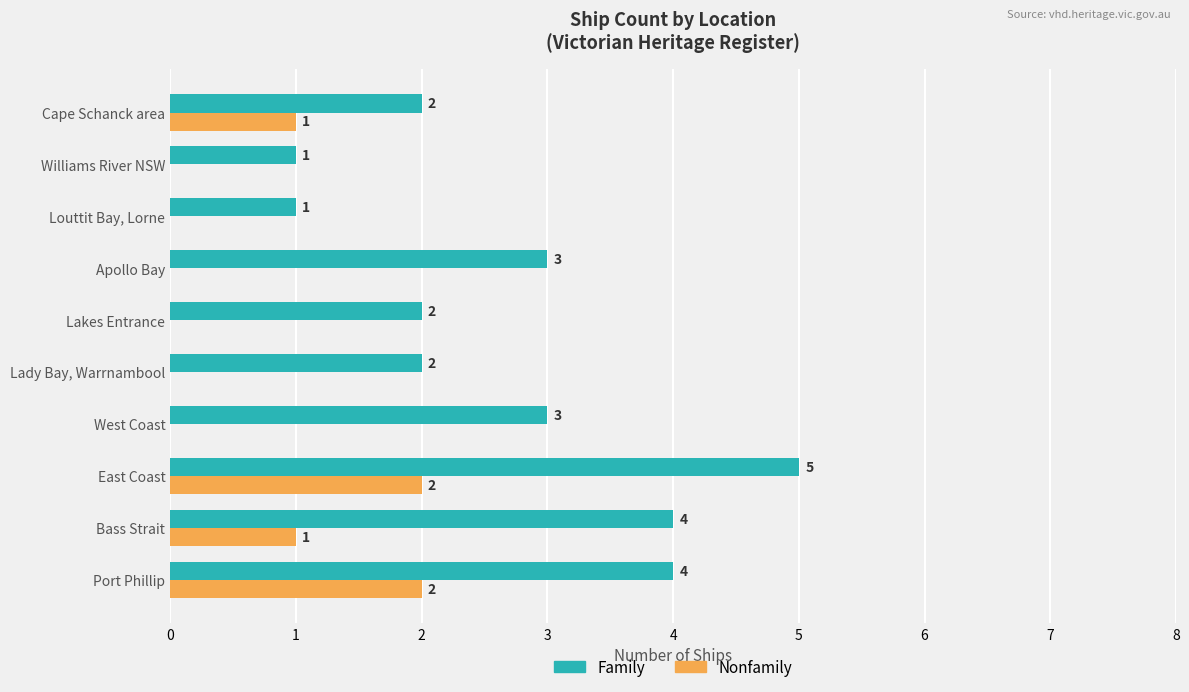

Is it true that Family equals 3 at Apollo Bay?

True